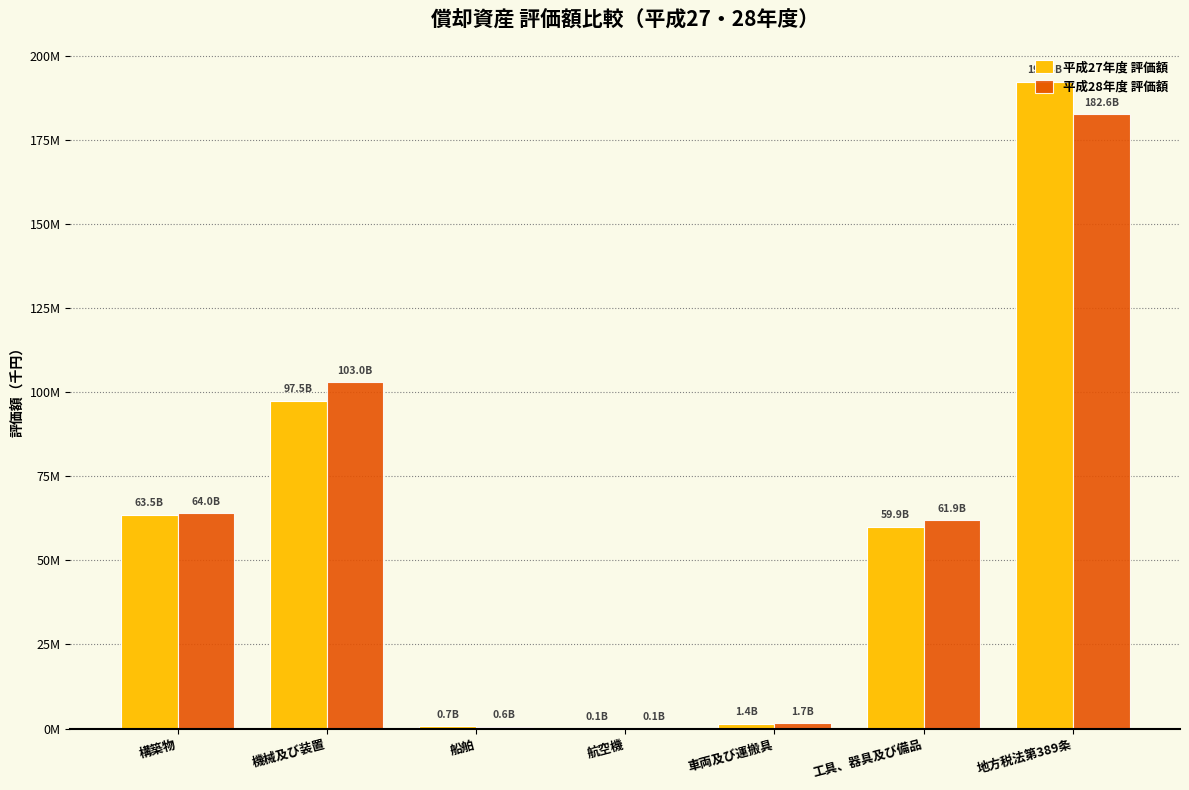

Which series has the largest range (max minus min)?

平成27年度 評価額